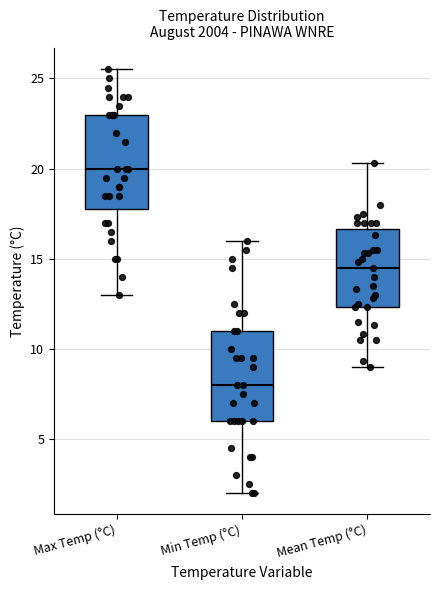

Reading left to right, read every box against the y-axis: the position of its median line, the range the box covers, and the ends of its whiskers. The values are not printed on the chart, so give them approximately, as read against the axis.

Max Temp (°C): median 20.0, box 18.0 to 23.0, whiskers 13.0 to 25.5
Min Temp (°C): median 8.0, box 6.0 to 11.0, whiskers 2.0 to 16.0
Mean Temp (°C): median 14.5, box 12.5 to 16.5, whiskers 9.0 to 20.5